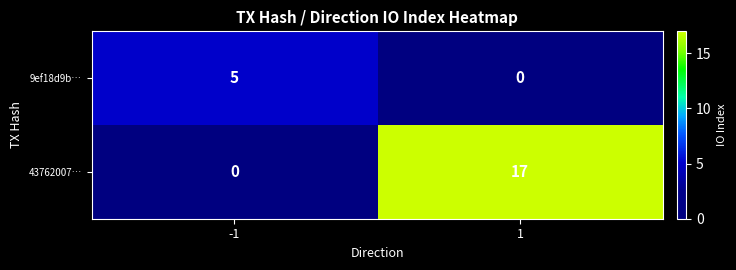

Reading left to right, what are all the values shown in this chart?

9ef18d9b…: -1=5	1=0
43762007…: -1=0	1=17